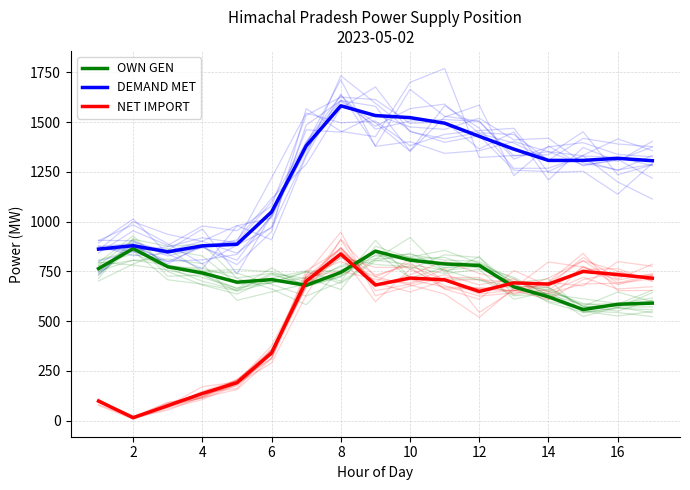

True or false: DEMAND MET and OWN GEN cross at least once.

False